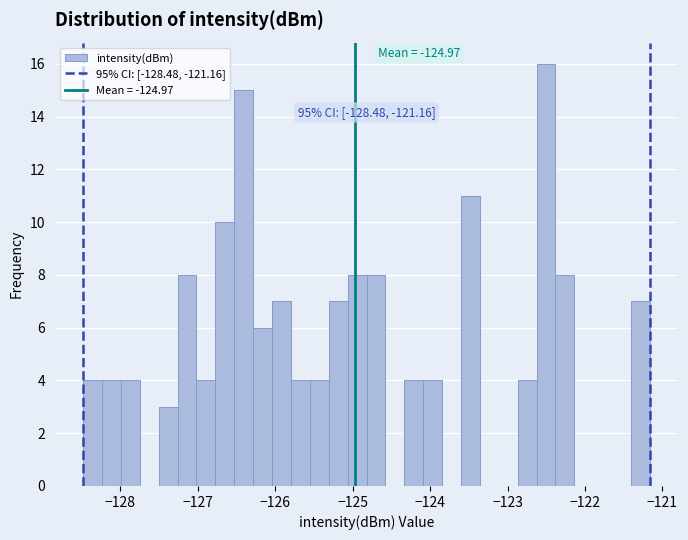

Around what value on the x-axis is the tallest bar? Give the approximate position of its centre, as read against the axis.

-122.5